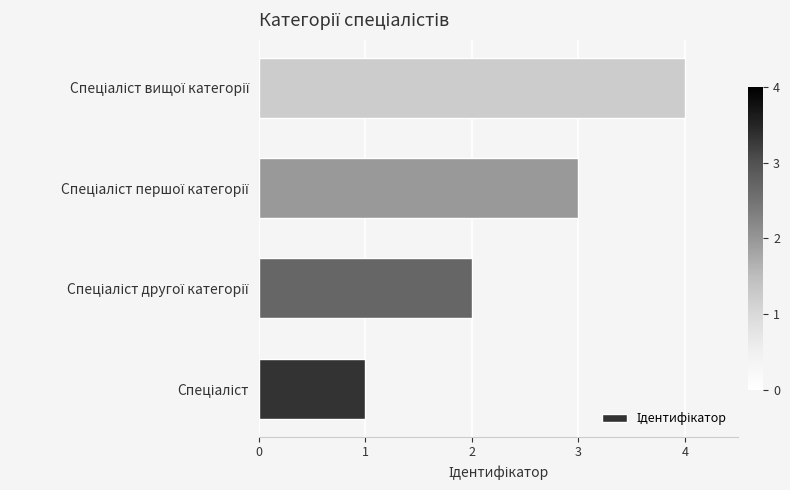

Count the number of data series in this chart.

1